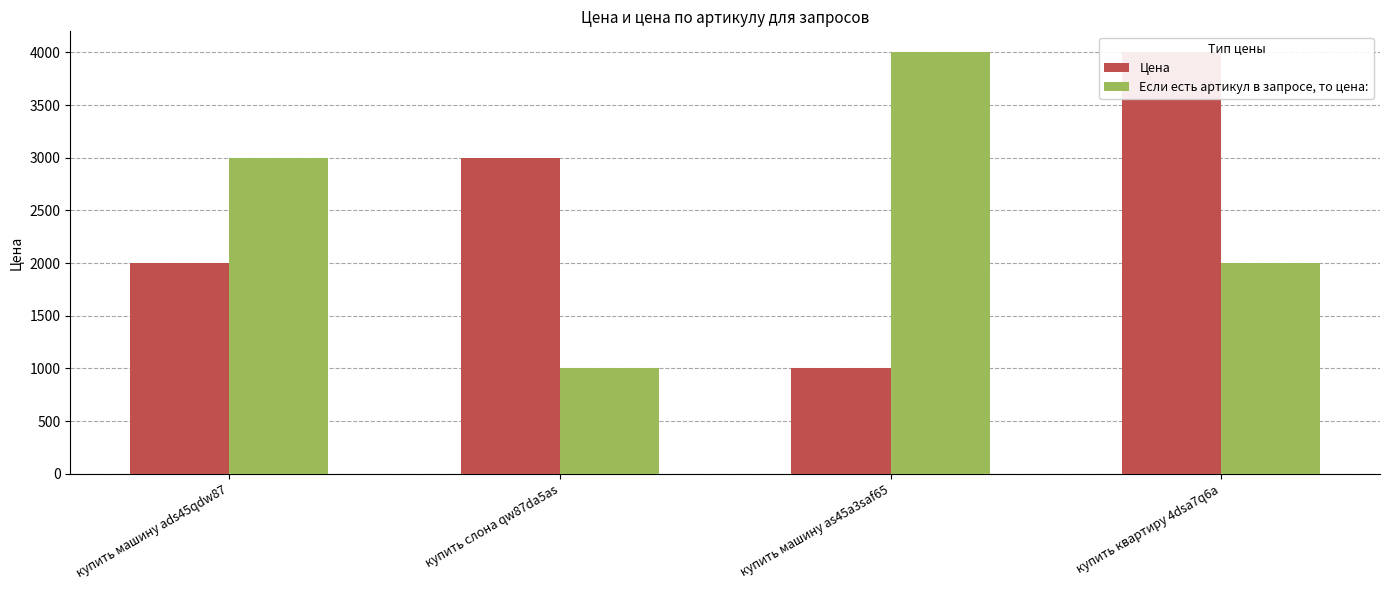

Reading right to left, what are all the values shown in this chart?

Цена: 4000	1000	3000	2000
Если есть артикул в запросе, то цена:: 2000	4000	1000	3000